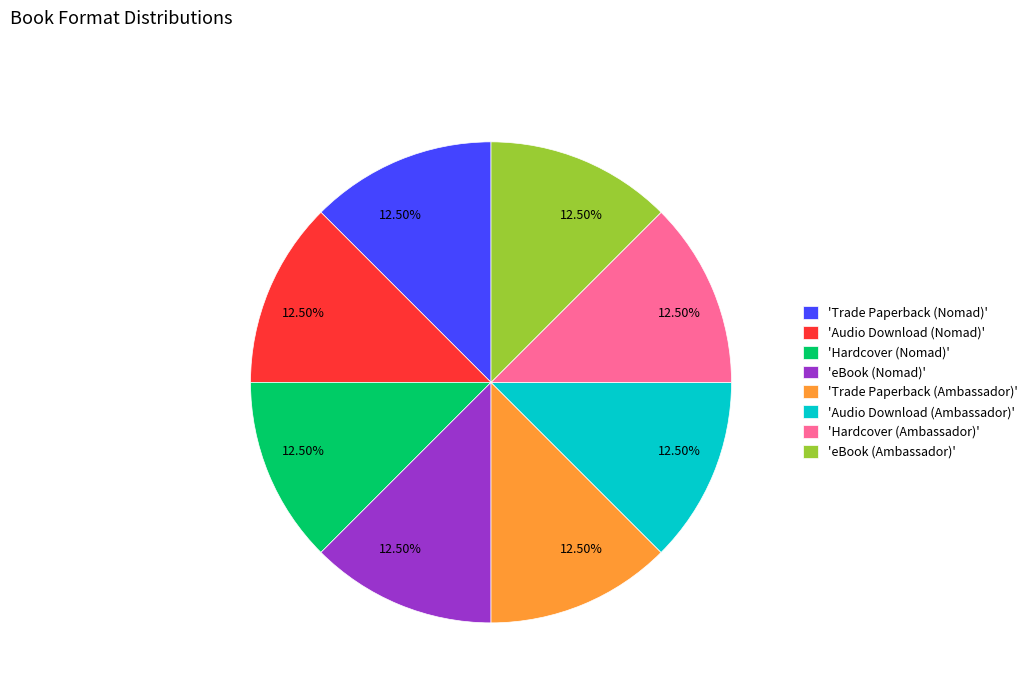

Does any single category account for the majority?

No